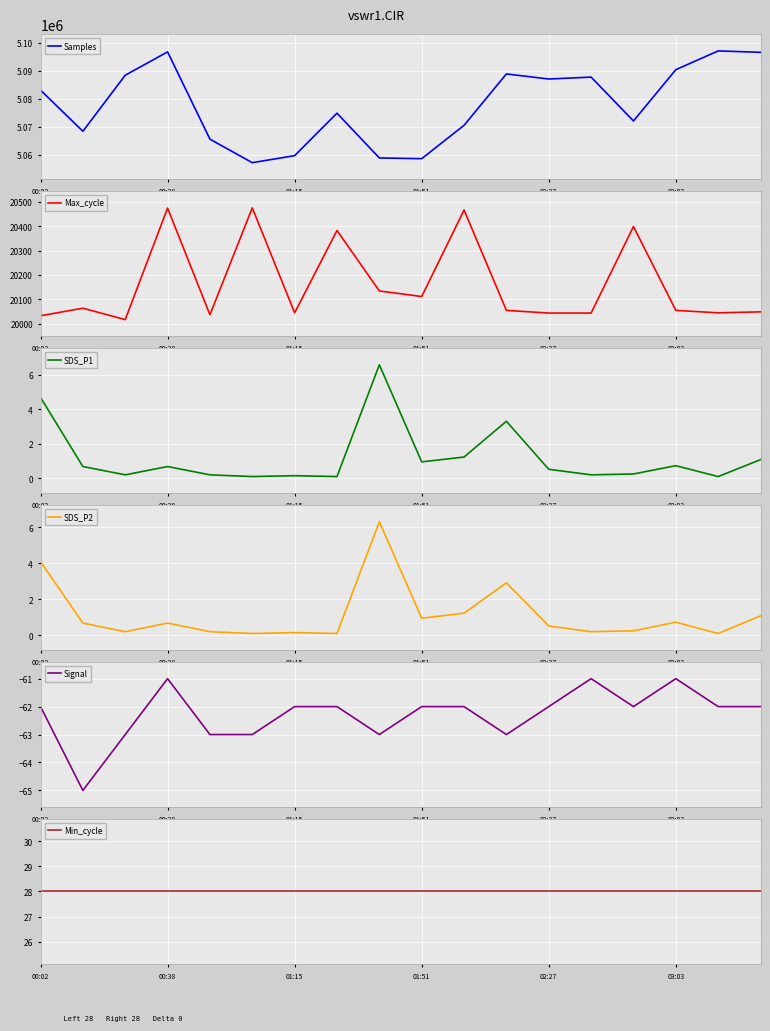

Between 00:02 and 16, which is larger?

16